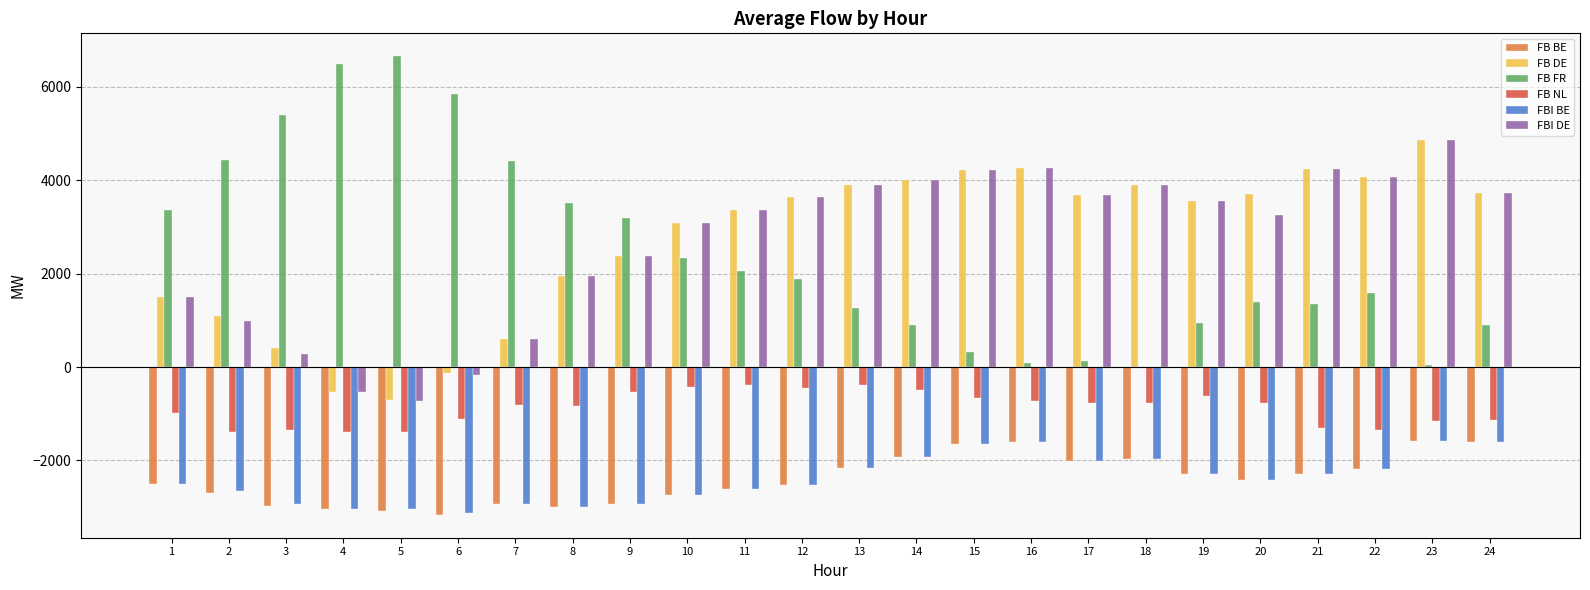

What is the highest value of the FB NL series?

-388.1